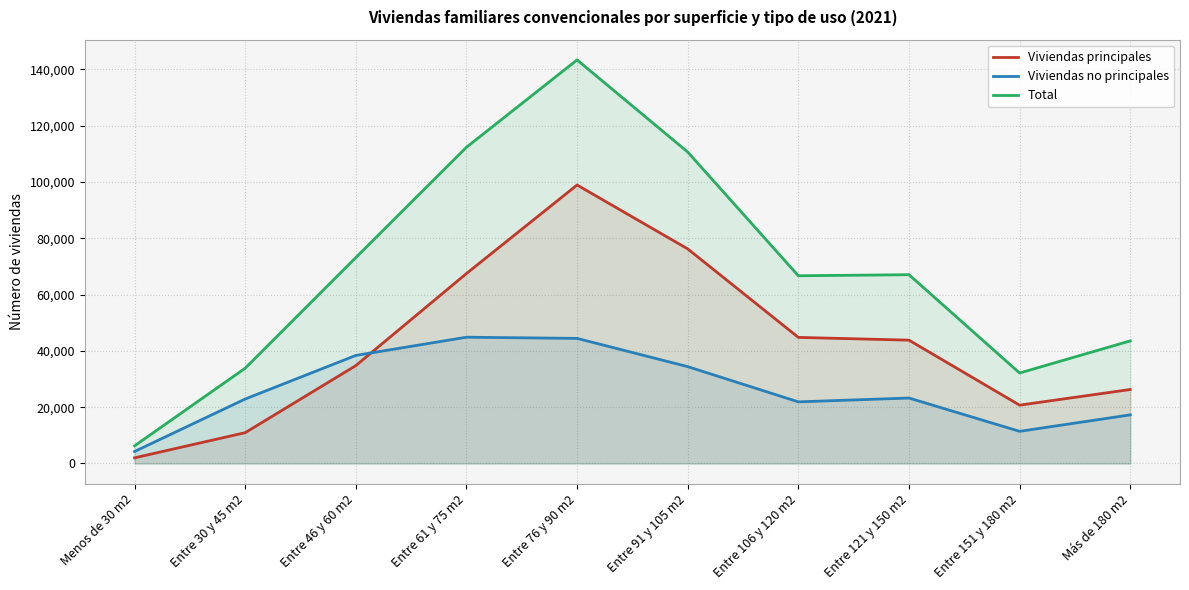

Which category has the highest value in the Viviendas no principales series?

Entre 61 y 75 m2